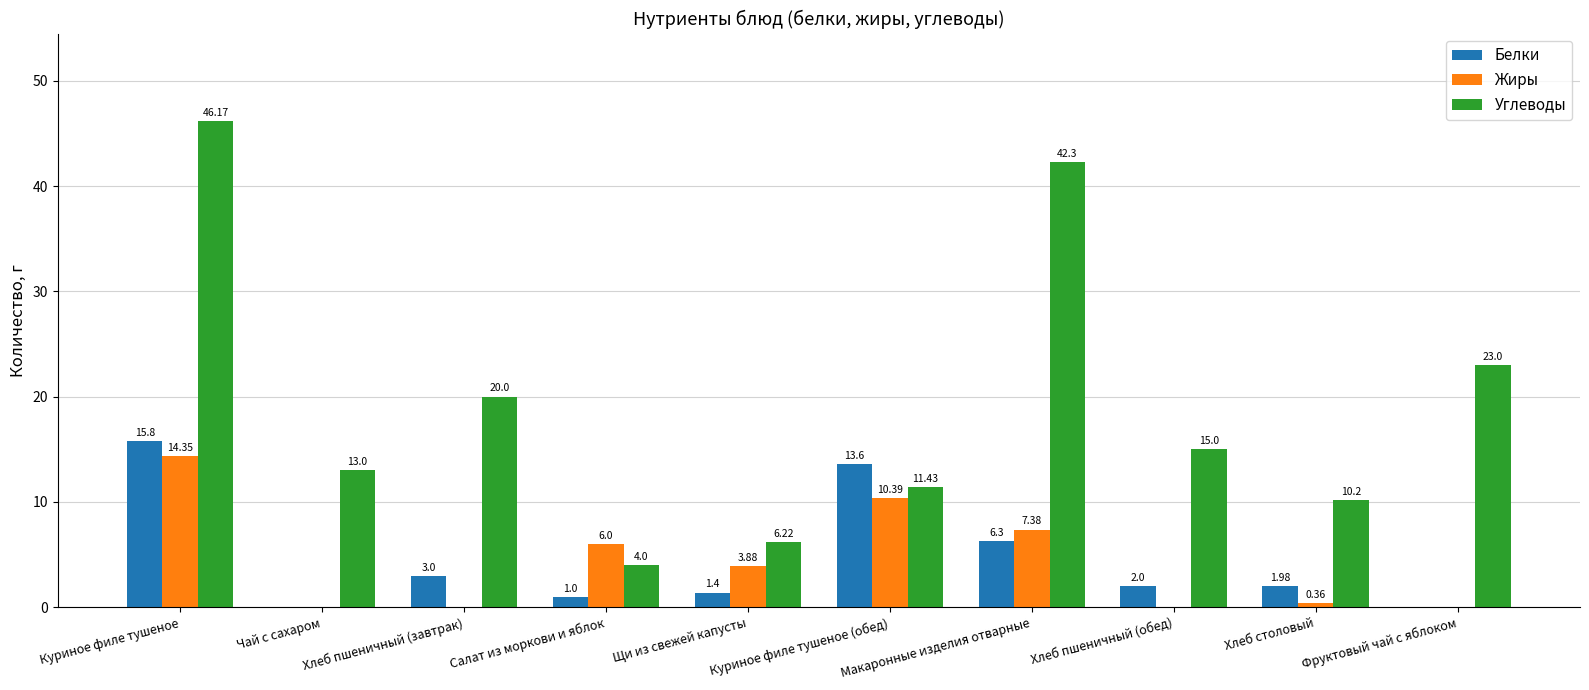

What is the maximum value shown in the chart?

46.2